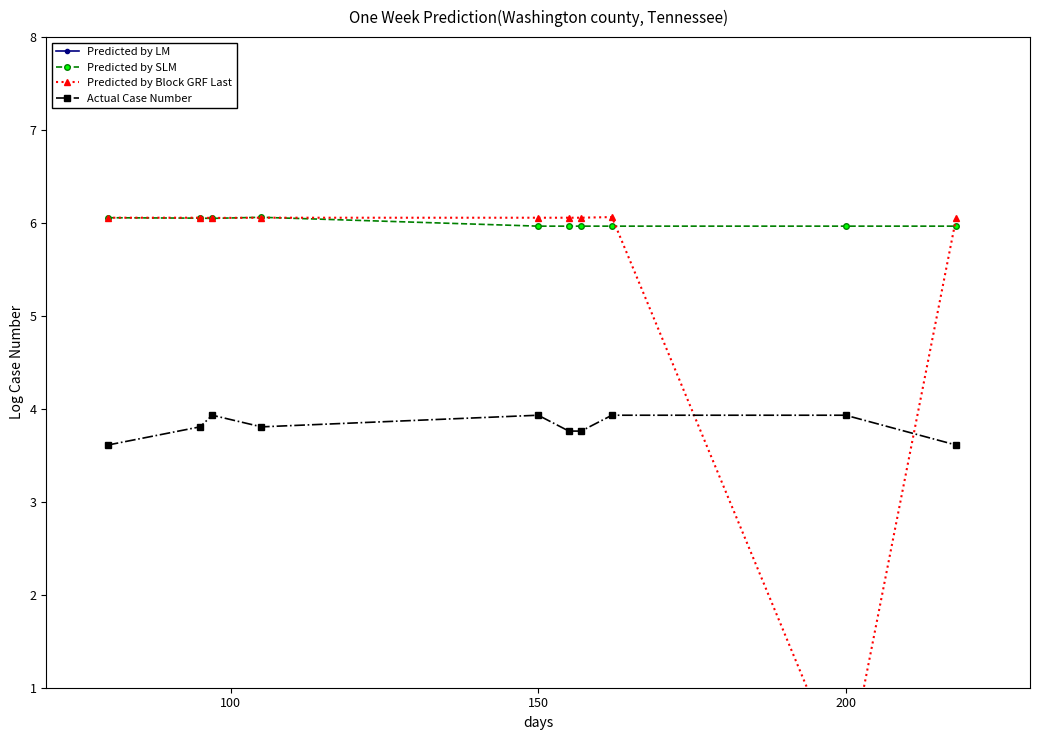

At how many categories does at least one series exceed 6?

10